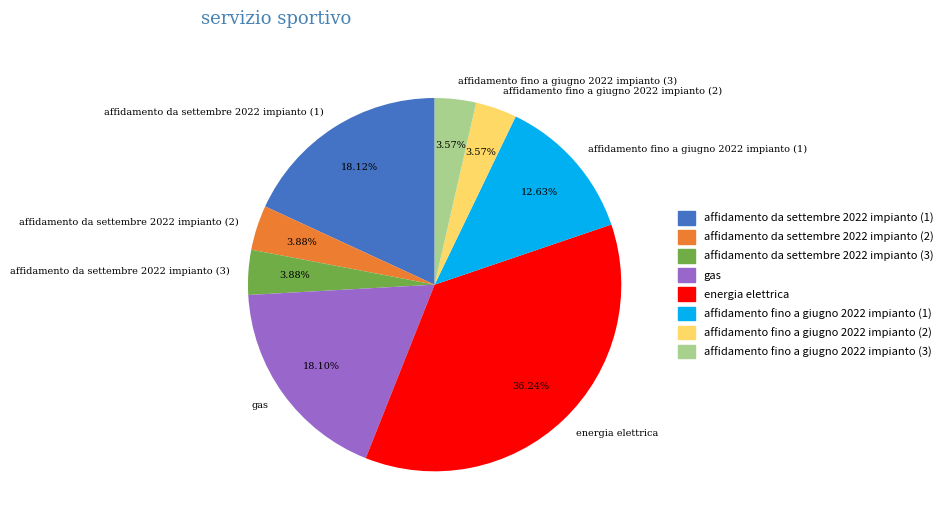

Which category has the biggest portion of the pie?

energia elettrica